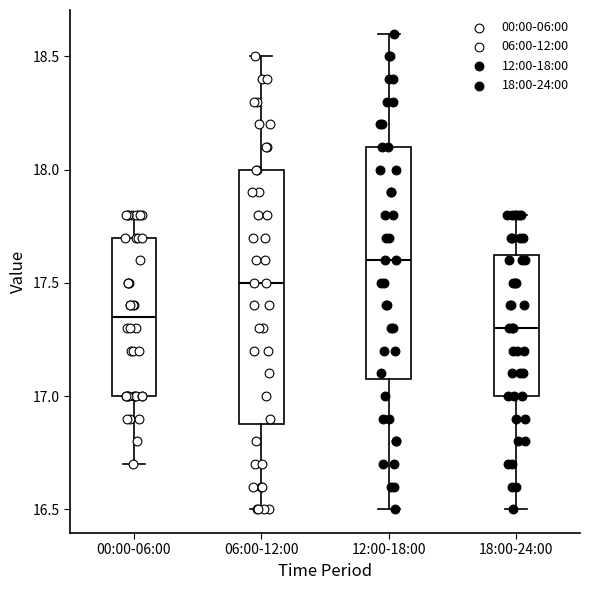

Where does the lower whisker of the box for 18:00-24:00 end on the y-axis? The values are not printed on the chart, so give them approximately, as read against the axis.

16.50